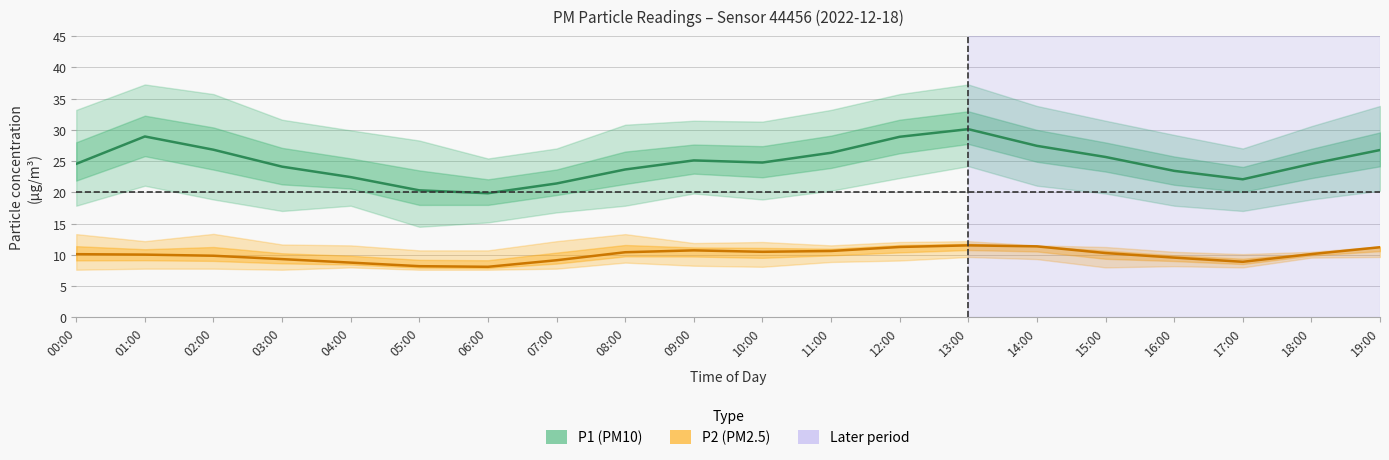

Which has a higher value, 12:00 or 10:00?

12:00